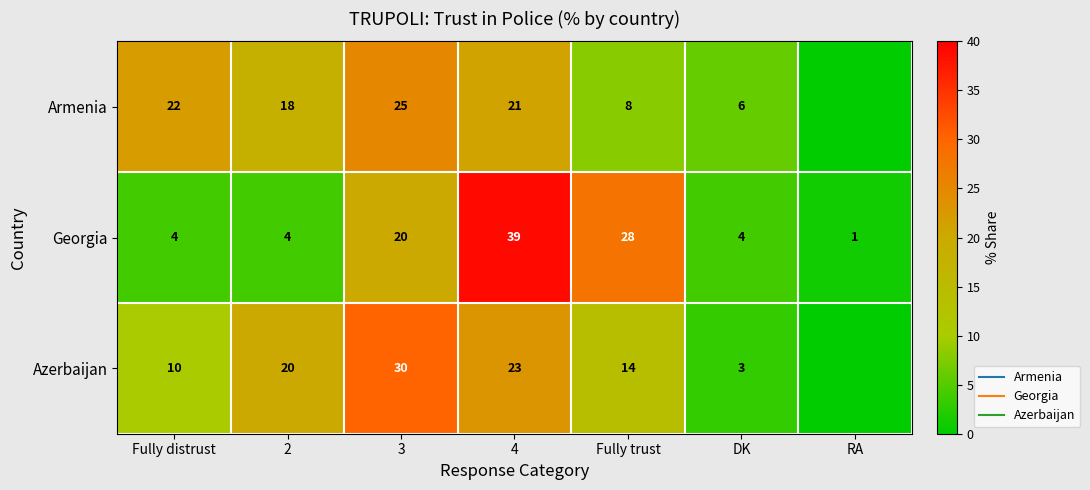

What is the difference between the Armenia values at 2 and RA?

18